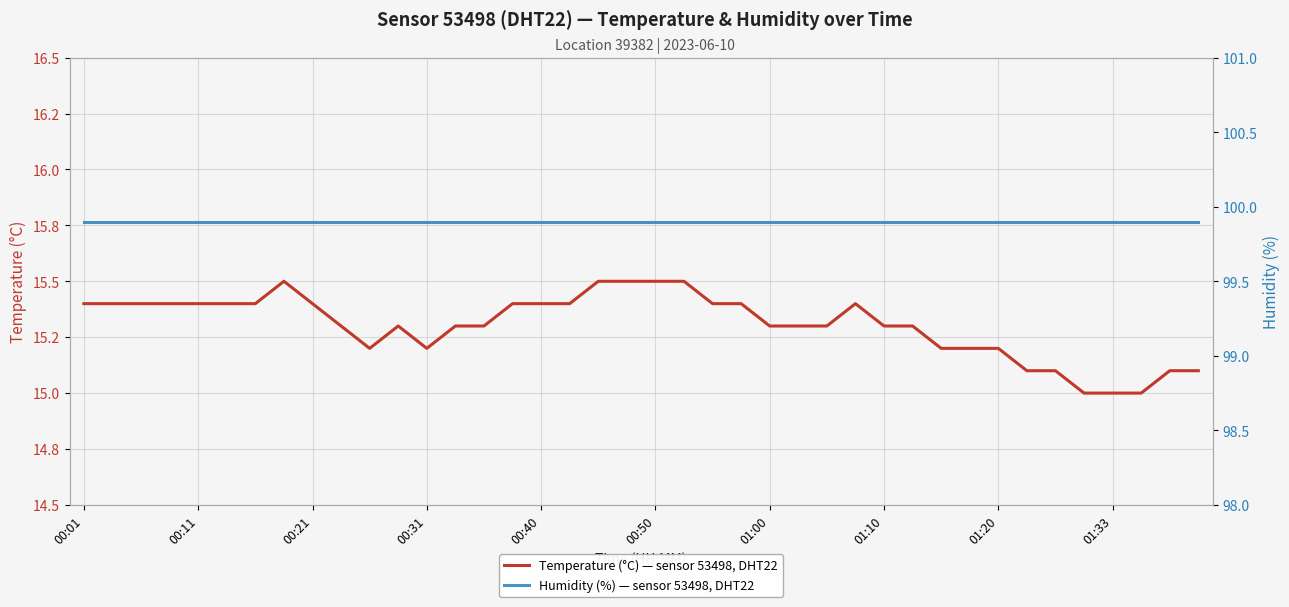

Is it true that Humidity (%) — sensor 53498, DHT22 equals 99.9 at 10?

True